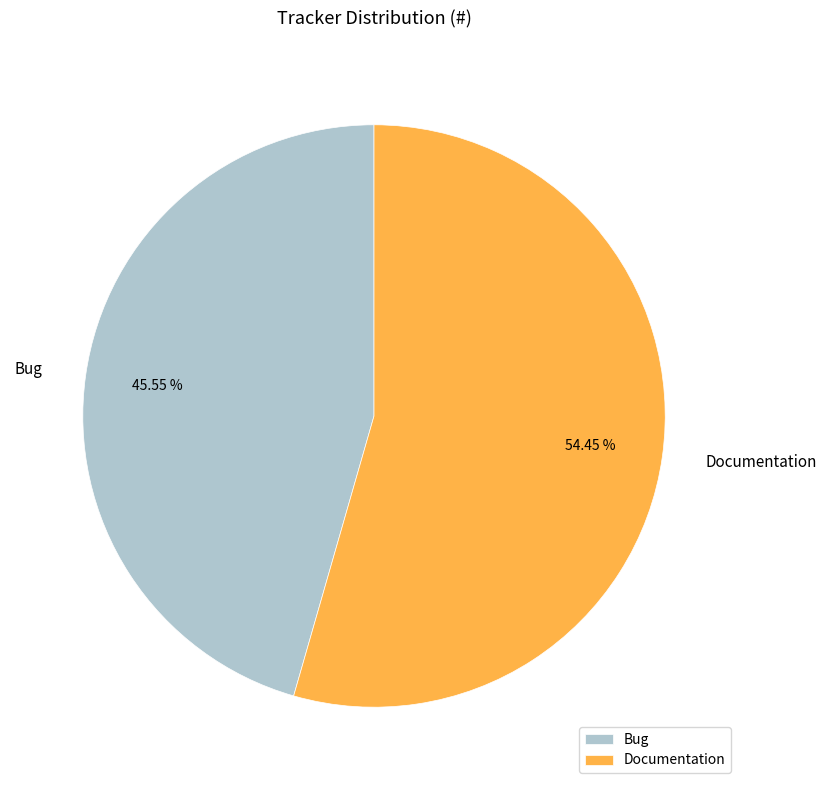

To the nearest percent, what percentage of the pie is Documentation?

54%